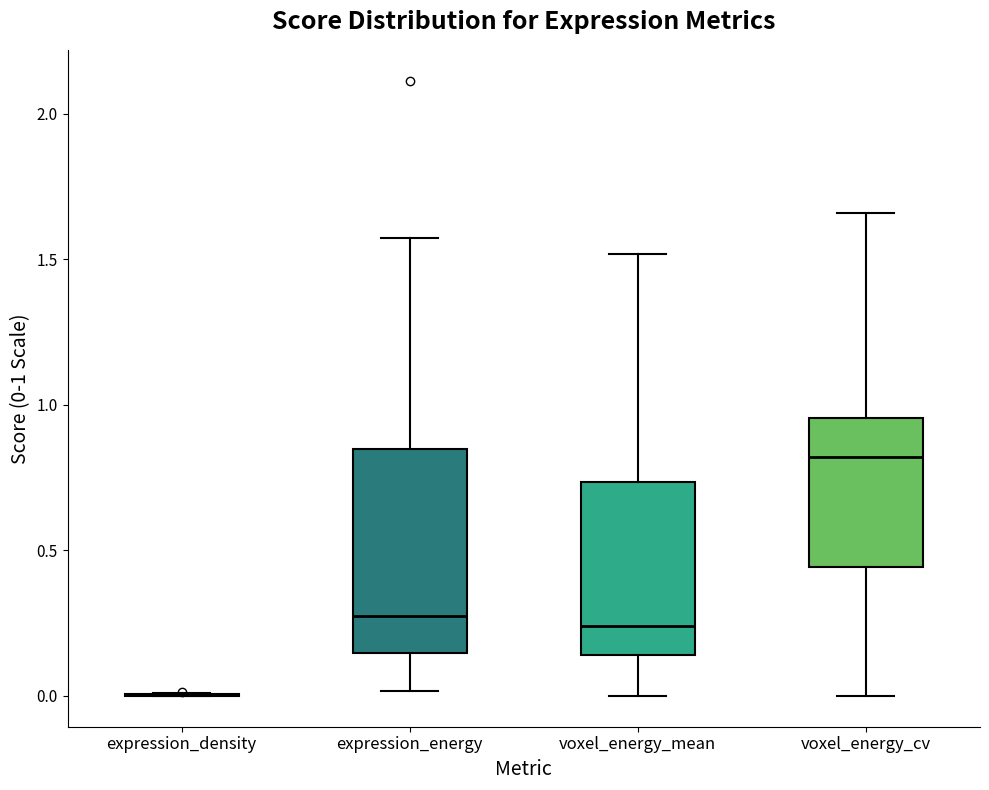

Reading left to right, transcribe this box plot: for each box, give where its median line is, the range the box spans, and where its two whiskers end, as read against the y-axis. The values are not printed on the chart, so give them approximately, as read against the axis.

expression_density: box collapsed to a line at 0.00, whiskers 0.00 to 0.00
expression_energy: median 0.30, box 0.15 to 0.85, whiskers 0.00 to 1.60
voxel_energy_mean: median 0.25, box 0.15 to 0.75, whiskers 0.00 to 1.50
voxel_energy_cv: median 0.80, box 0.45 to 0.95, whiskers 0.00 to 1.65